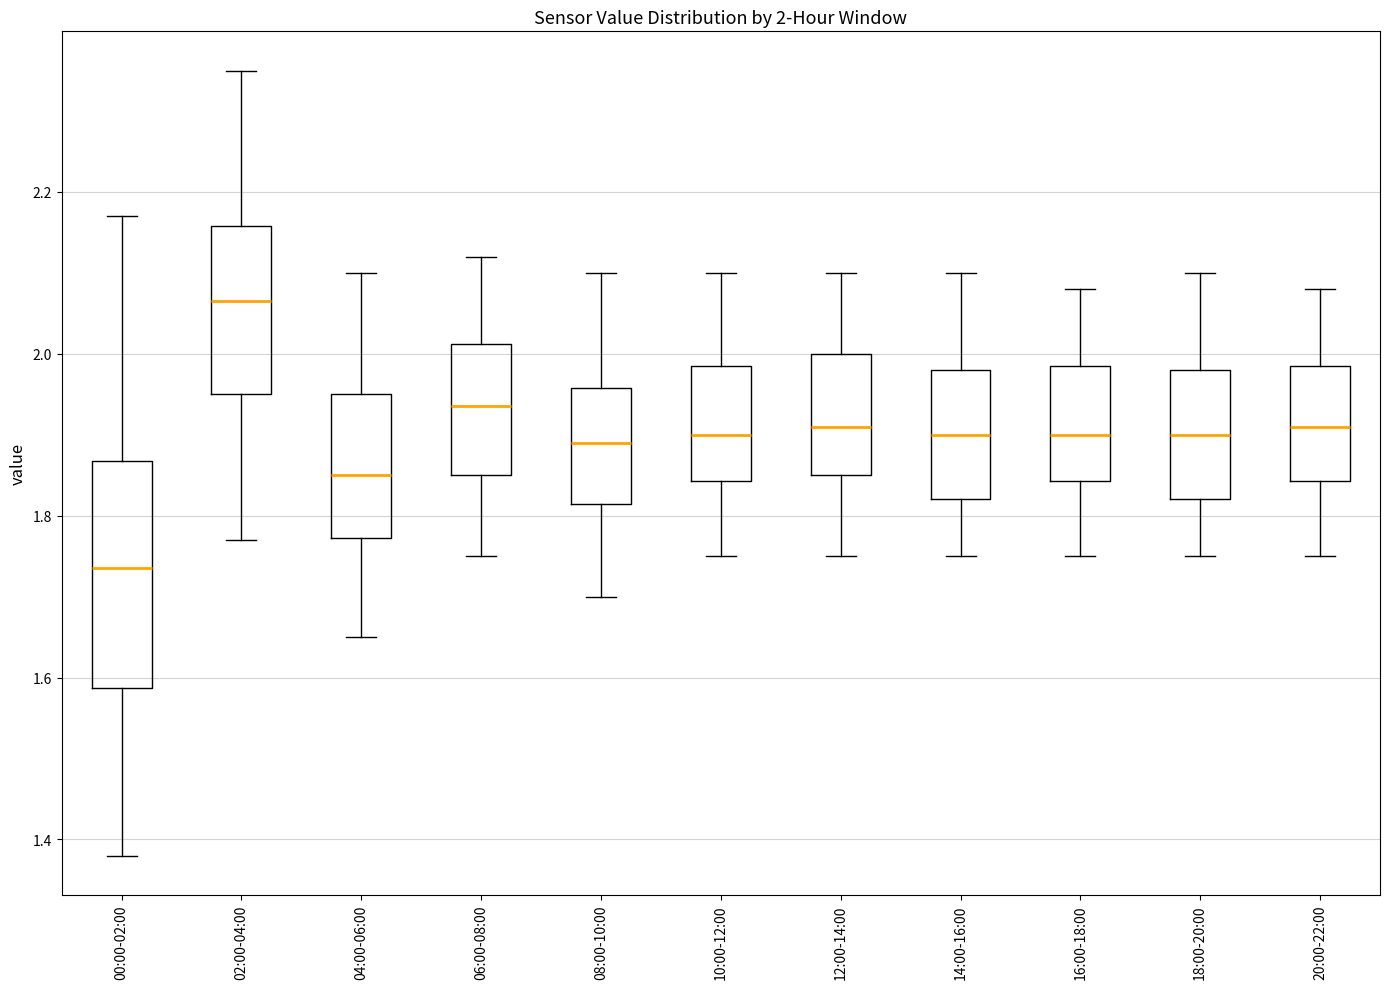

Which box is the tallest, from its lower edge to its upper edge?

00:00-02:00